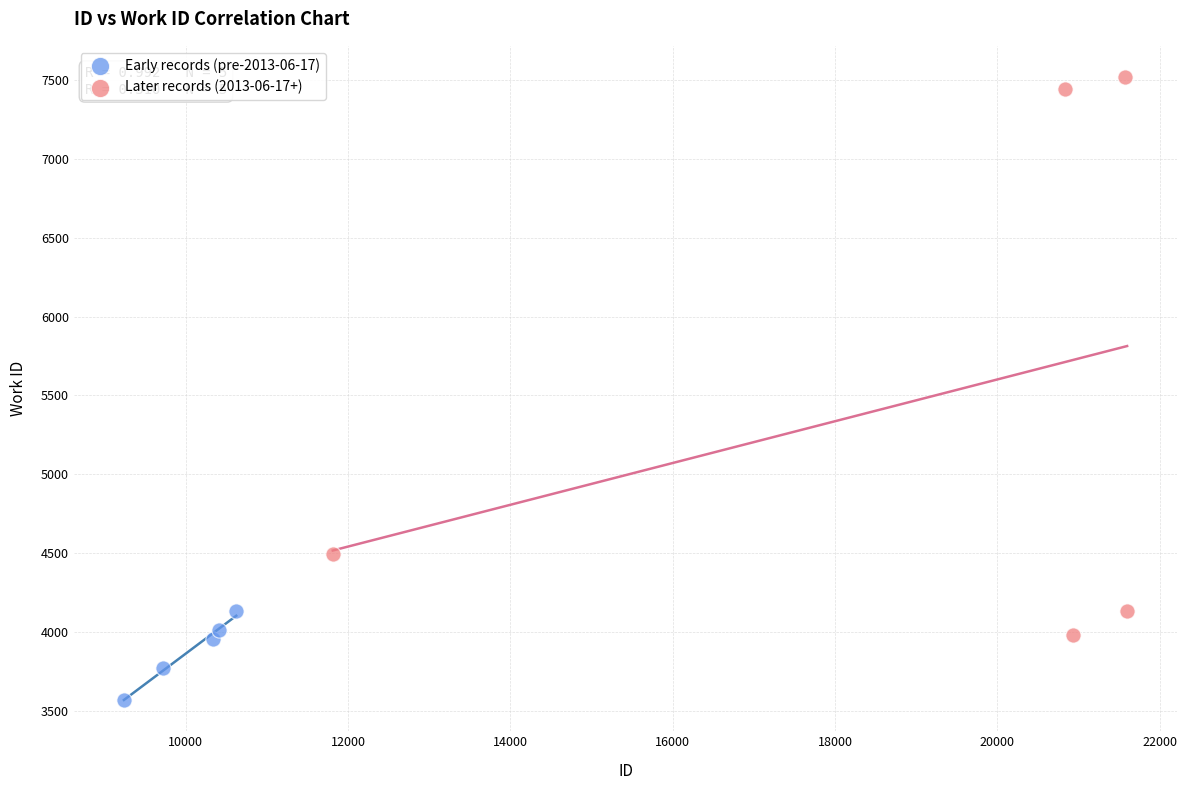

Which series reaches the minimum Y coordinate?

Early records (pre-2013-06-17)